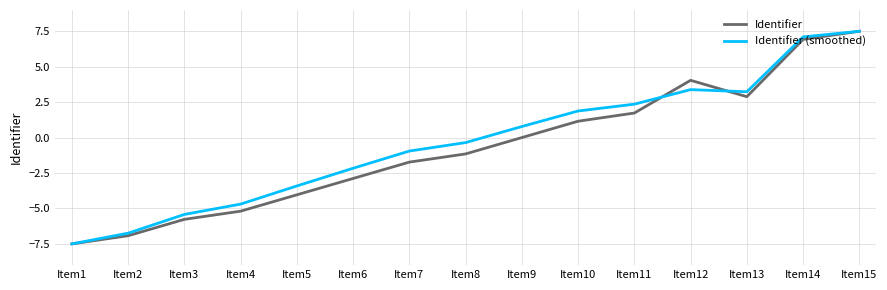

What is the sum of the Identifier (smoothed) values at Item10 and Item2?

-4.9